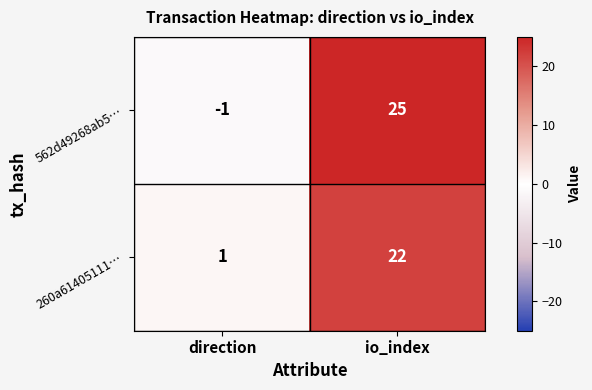

The 260a61405111… series shows 36 at io_index. True or false?

False